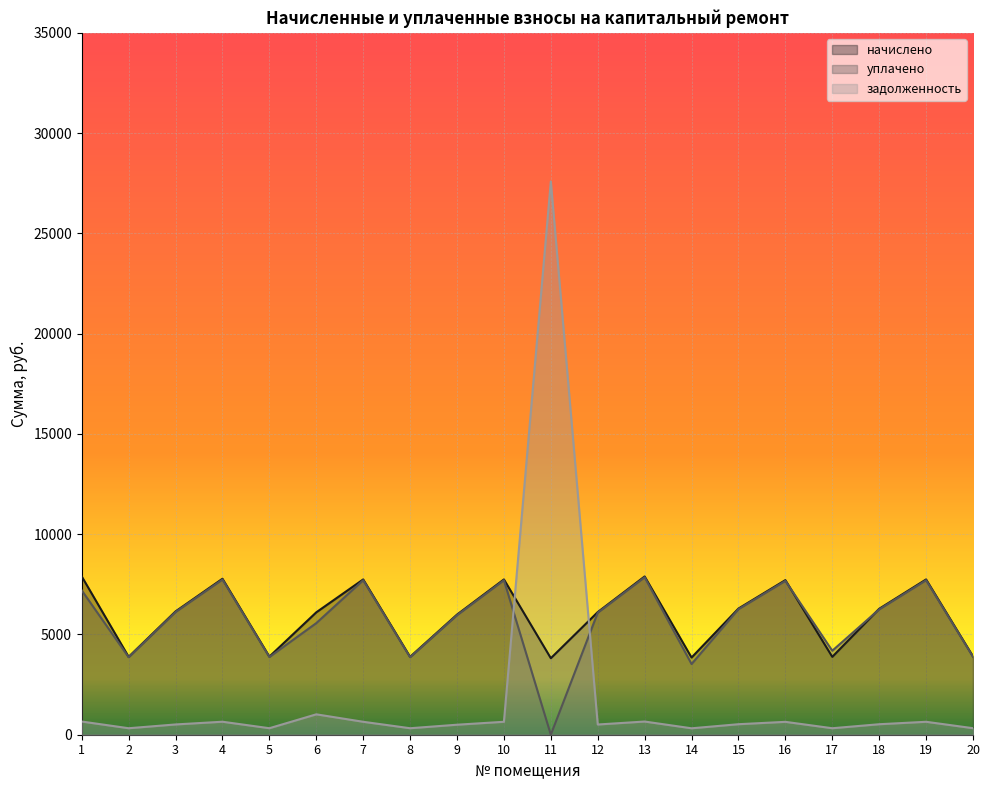

How many lines are shown in the chart?

3